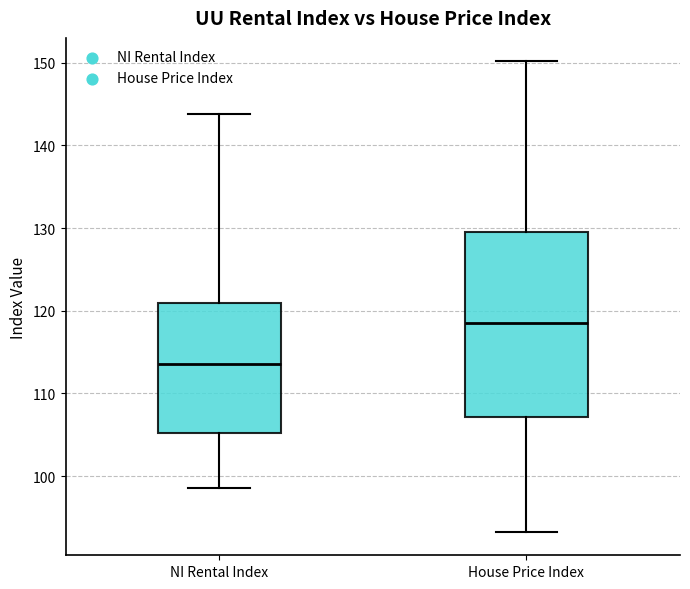

Reading left to right, read every box against the y-axis: the position of its median line, the range the box covers, and the ends of its whiskers. The values are not printed on the chart, so give them approximately, as read against the axis.

NI Rental Index: median 114, box 105 to 121, whiskers 99 to 144
House Price Index: median 119, box 107 to 130, whiskers 93 to 150